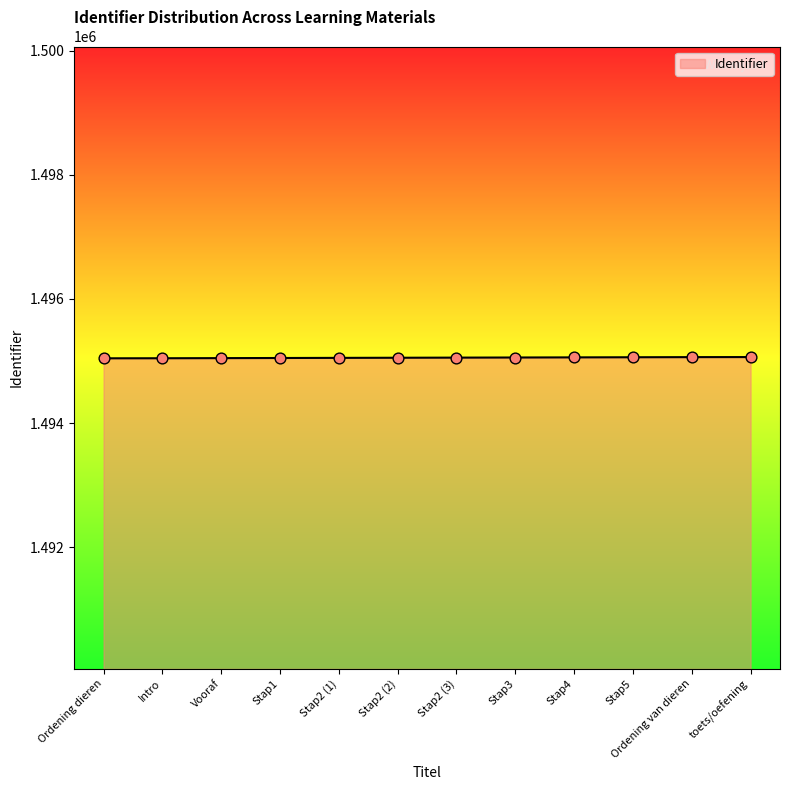

What is the change in value from Intro to Stap3?

+12